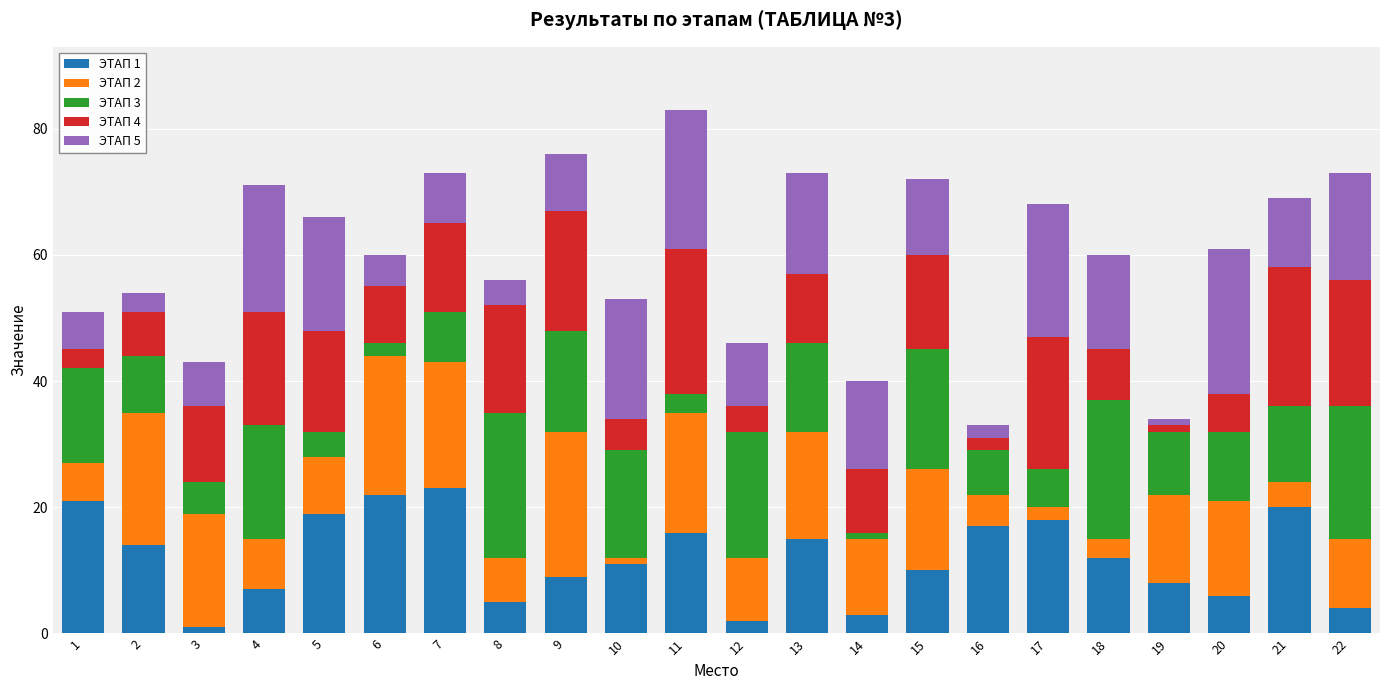

How many data points in ЭТАП 1 are less than 12?

11